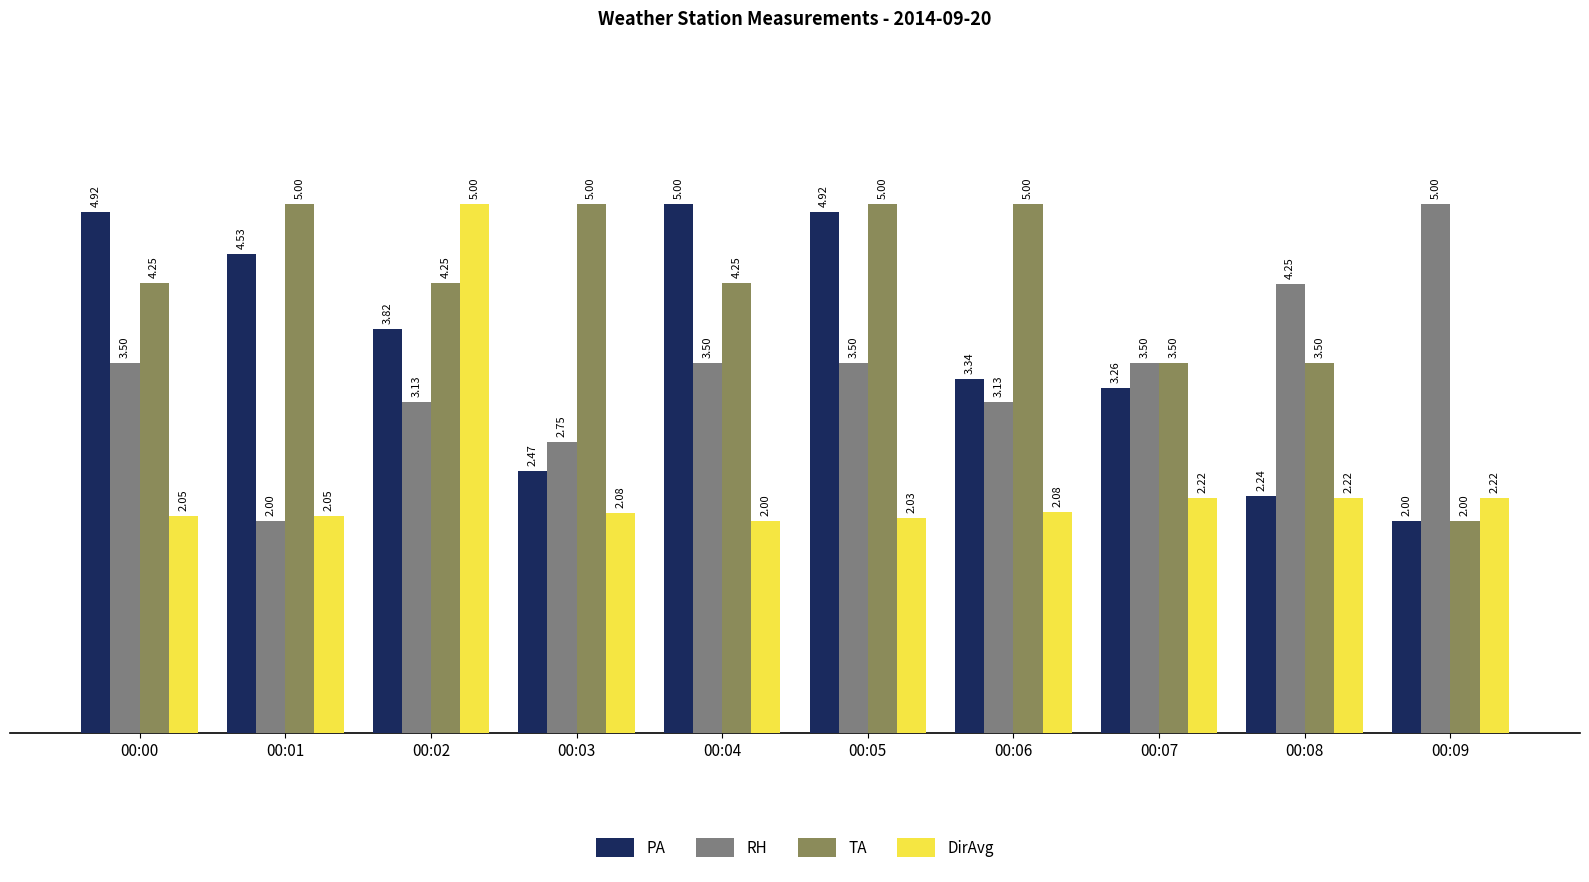

Rank the series at 00:02 from highest to lowest value.

DirAvg, TA, PA, RH